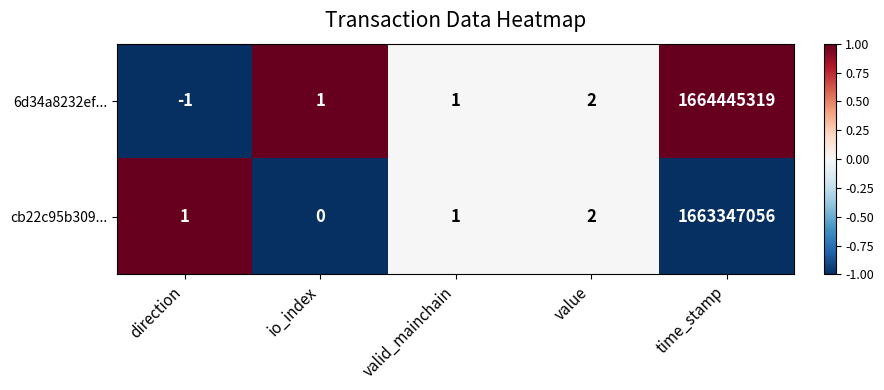

Count the number of data series in this chart.

2